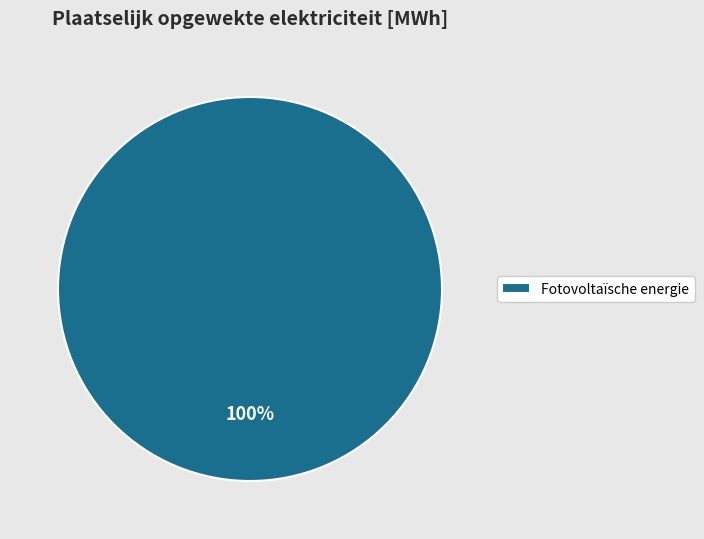

Rank the categories by value from lowest to highest.

Fotovoltaïsche energie